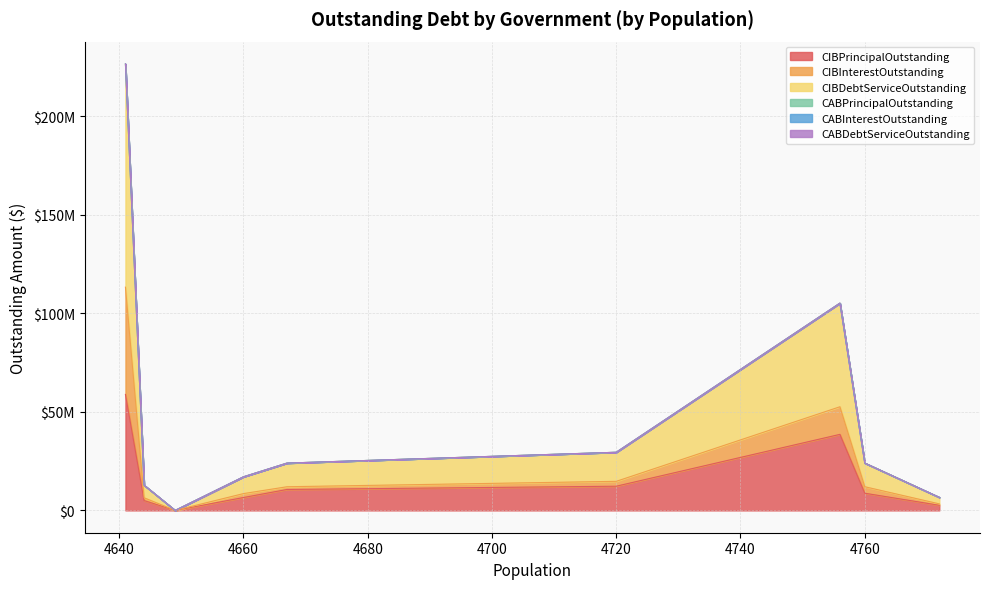

The value of CIBInterestOutstanding at Morgan's Point Resort is 1050216.1. True or false?

False